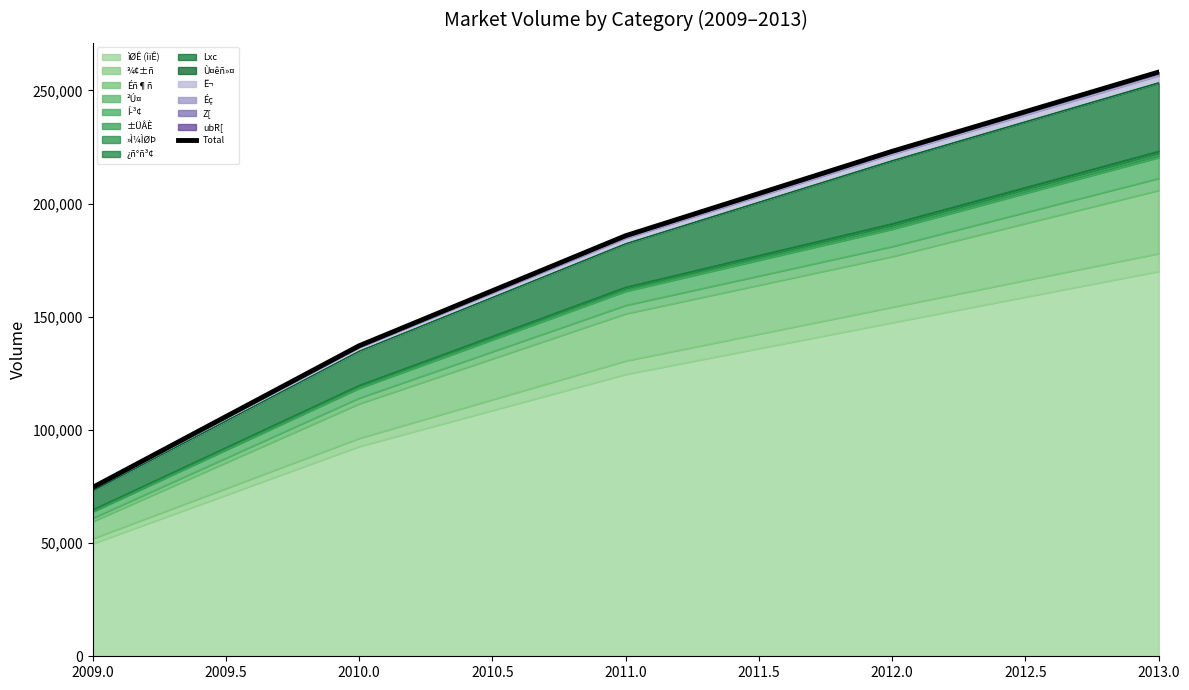

The value of ìØÊ (ìïÊ) at 2010.0 is 92713.4. True or false?

True